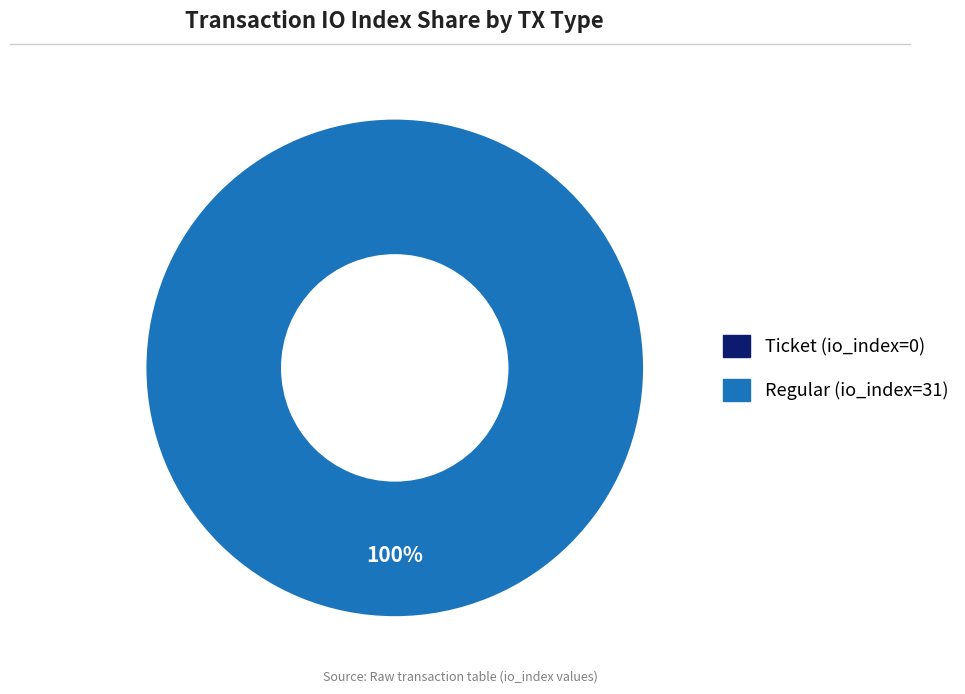

Which slice represents more than half of the pie?

Regular (io_index=31)